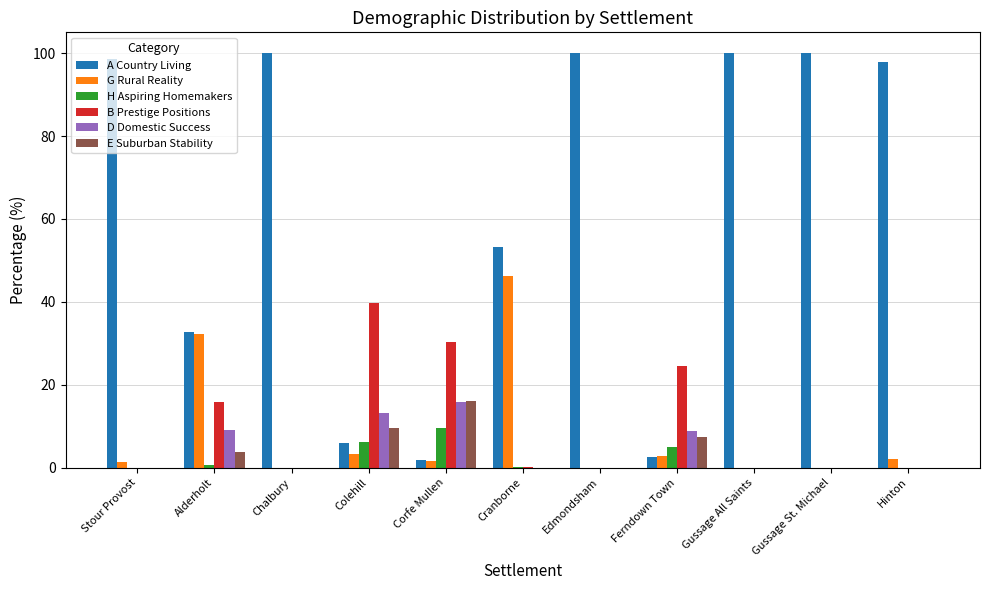

What are all the series names shown in the legend?

A Country Living, G Rural Reality, H Aspiring Homemakers, B Prestige Positions, D Domestic Success, E Suburban Stability